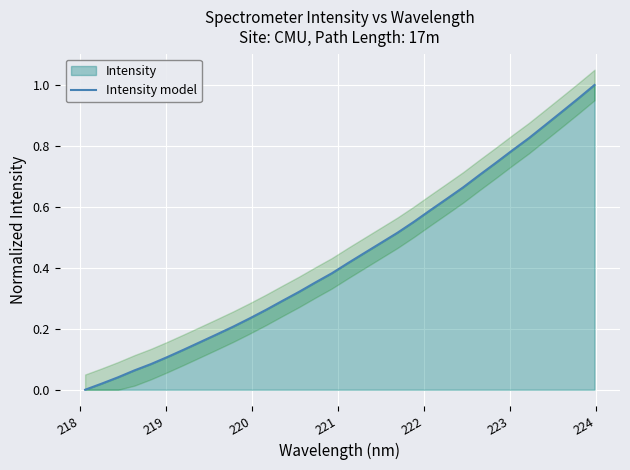

What is the difference between the maximum and minimum values?

1.0